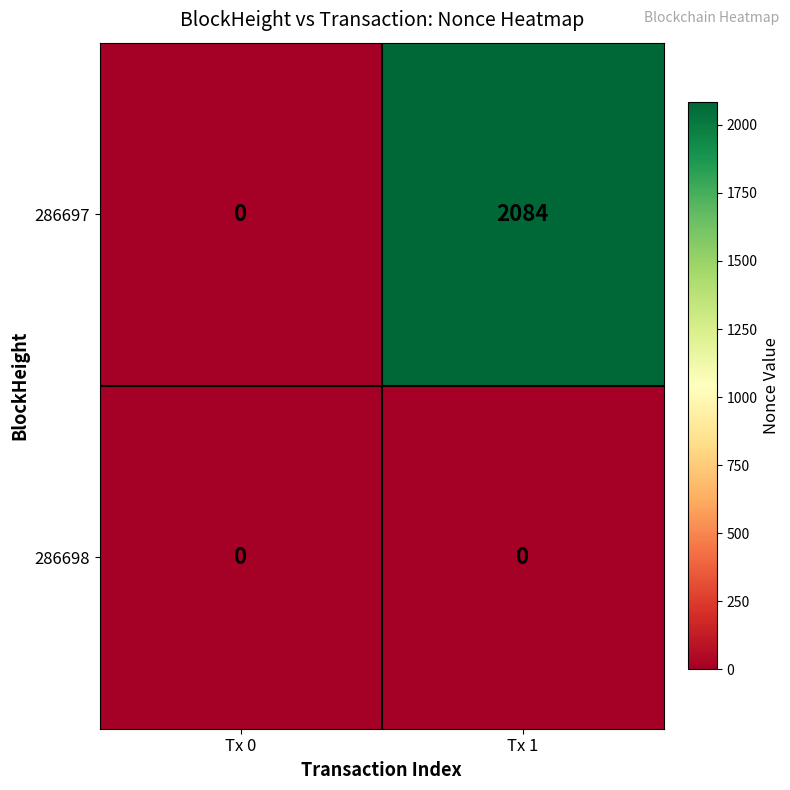

At how many categories does at least one series exceed 722?

1